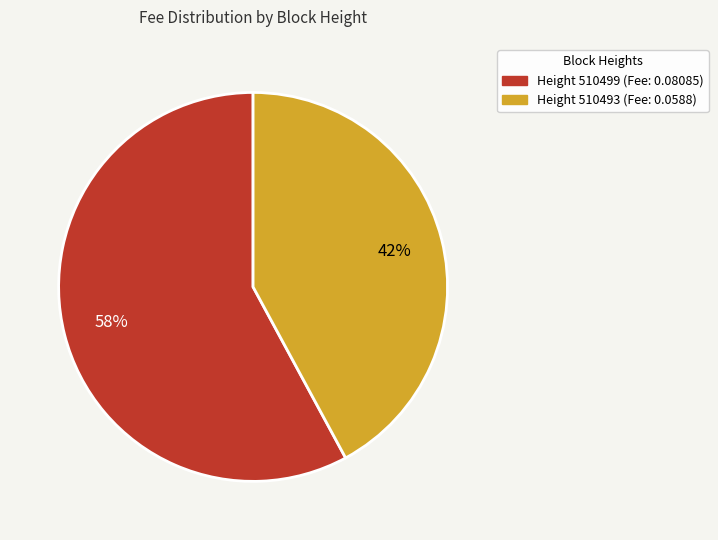

To the nearest percent, what is the difference between the largest and smallest slice percentages?

16%